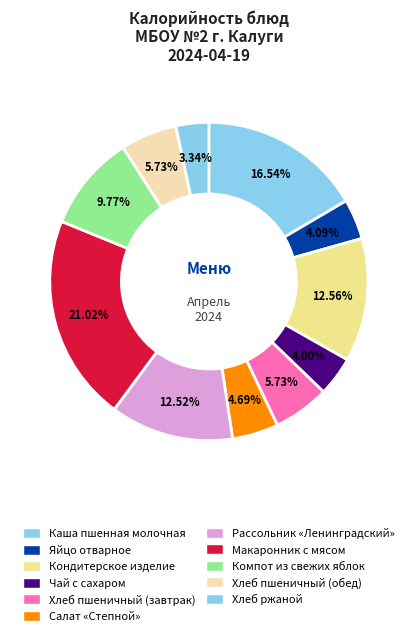

Which slice is the smallest?

Хлеб ржаной